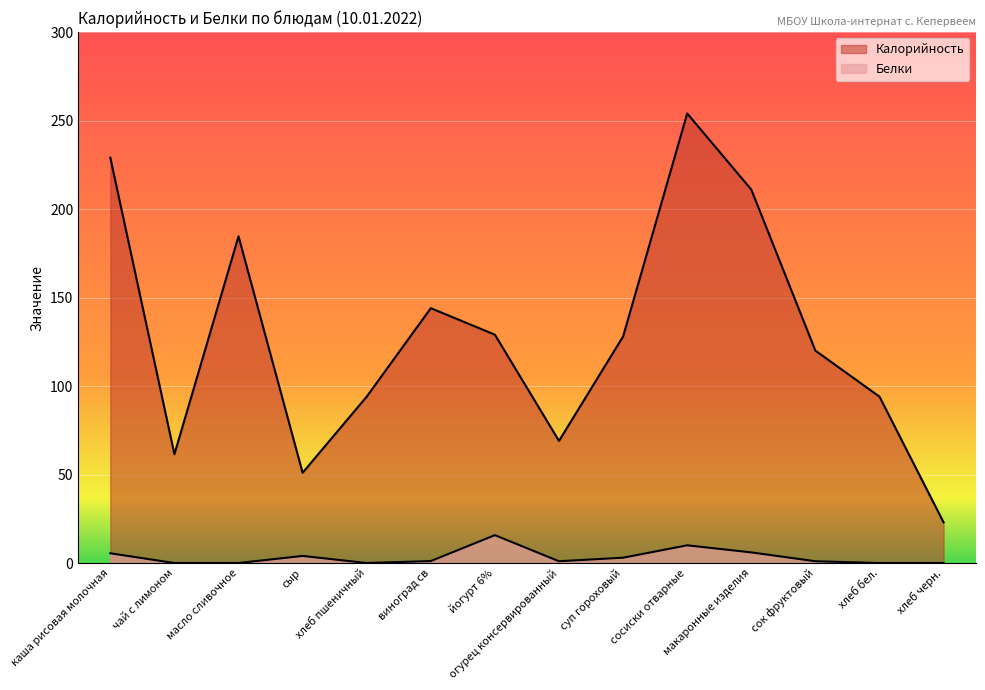

What is the greatest value displayed?

254.0